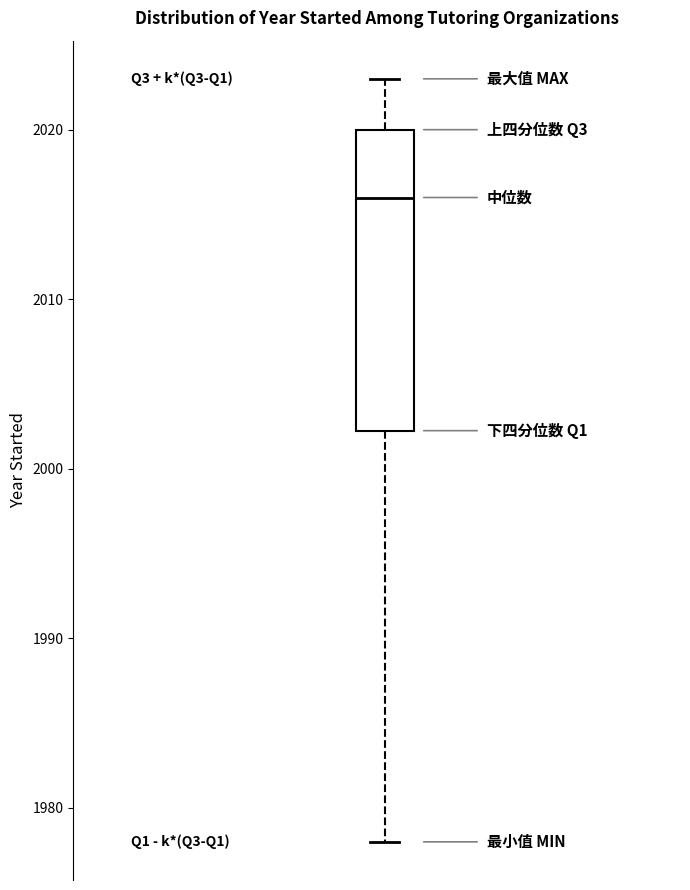

Read this box plot against the y-axis: the position of the median line, the range covered by the box, and the ends of both whiskers. The values are not printed on the chart, so give them approximately, as read against the axis.

median 2016, box 2002 to 2020, whiskers 1978 to 2023